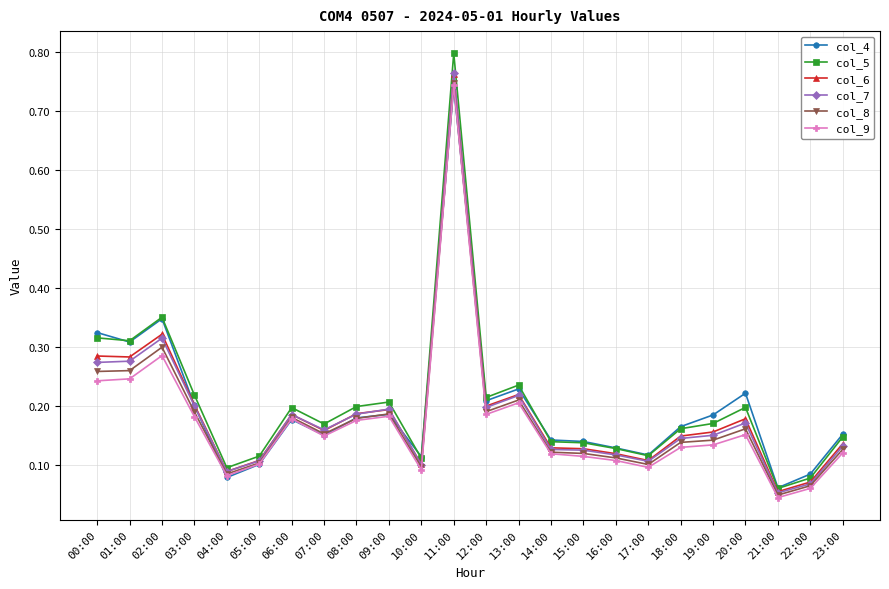

Which series changed the most between 00:00 and 22:00?

col_4